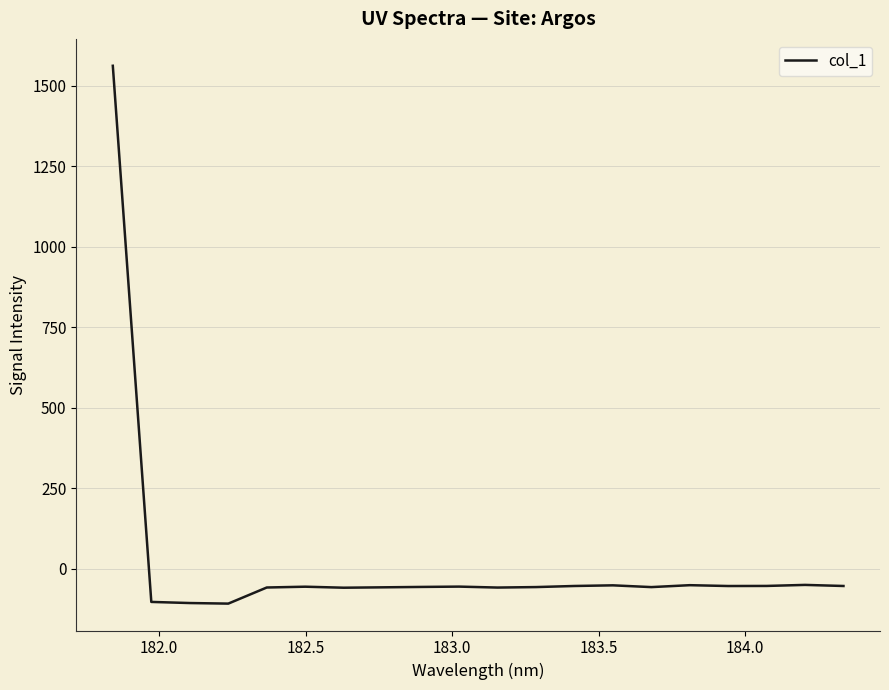

What is the smallest value displayed?

-108.3